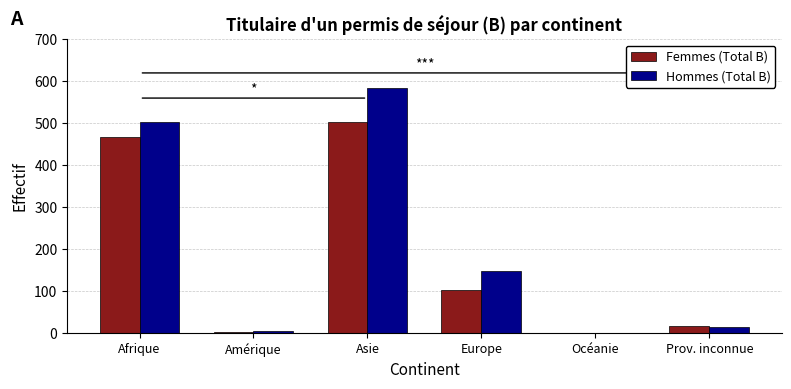

How many series are shown in this chart?

2